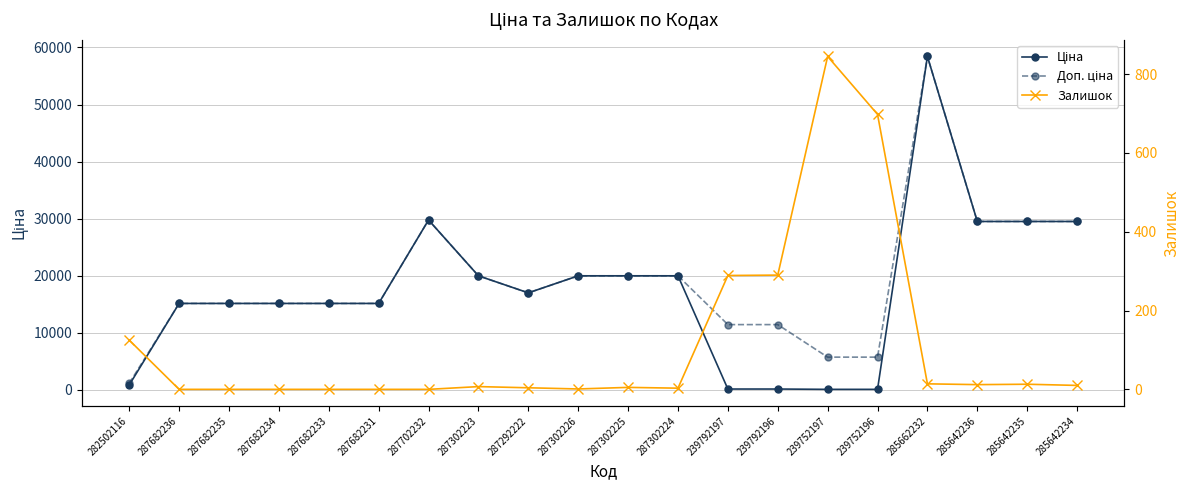

Which series has the largest total across all categories?

Доп. ціна